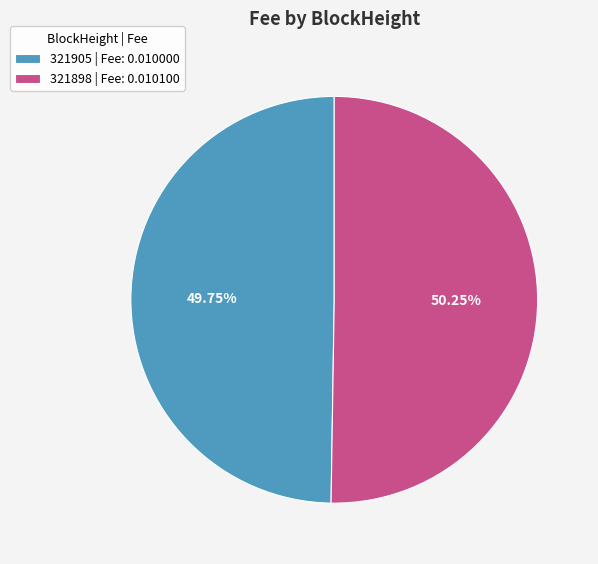

How many slices are in this pie chart?

2